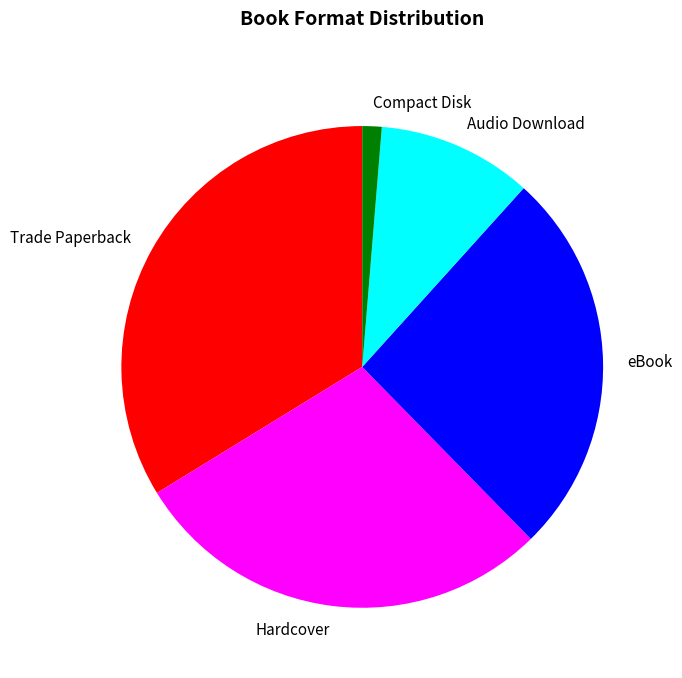

Is it true that Compact Disk is 11% of the pie?

False